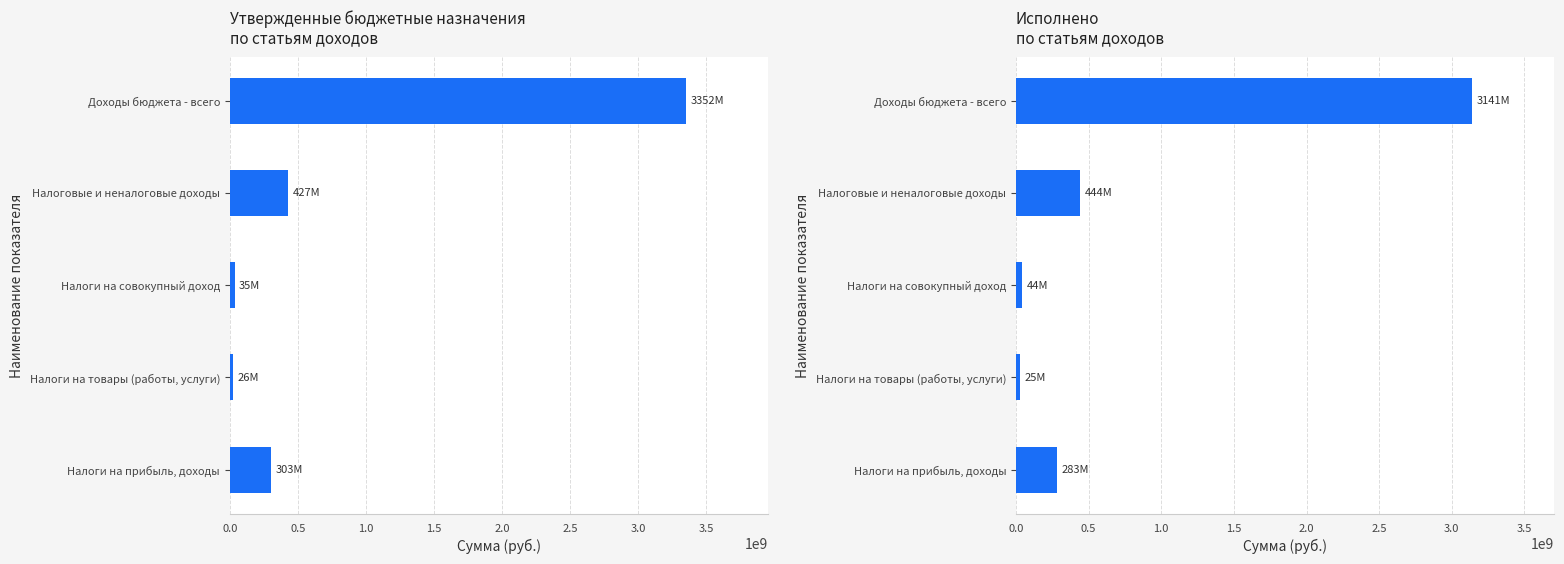

What is the sum of all Утвержденные назначения values?

4142005794.3